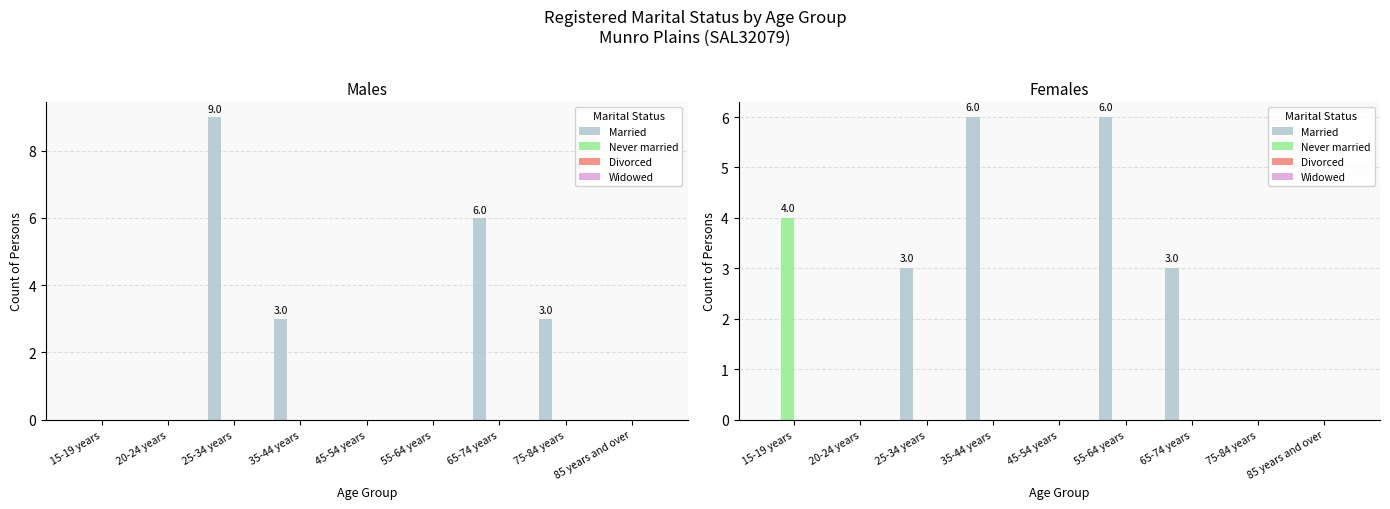

What is the total value across all series at 35-44 years?

6